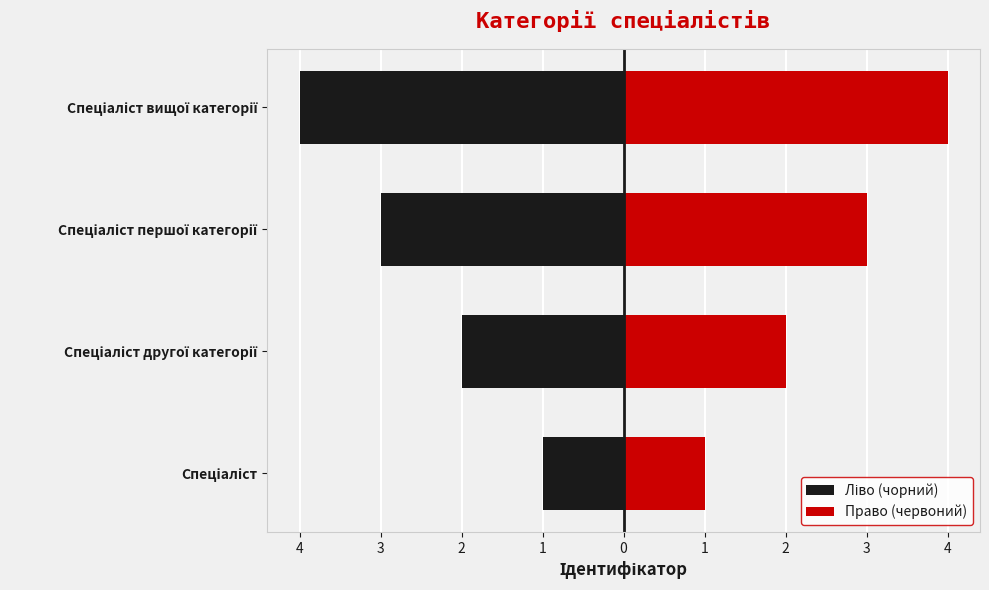

What are all the series names shown in the legend?

Ліво (чорний), Право (червоний)